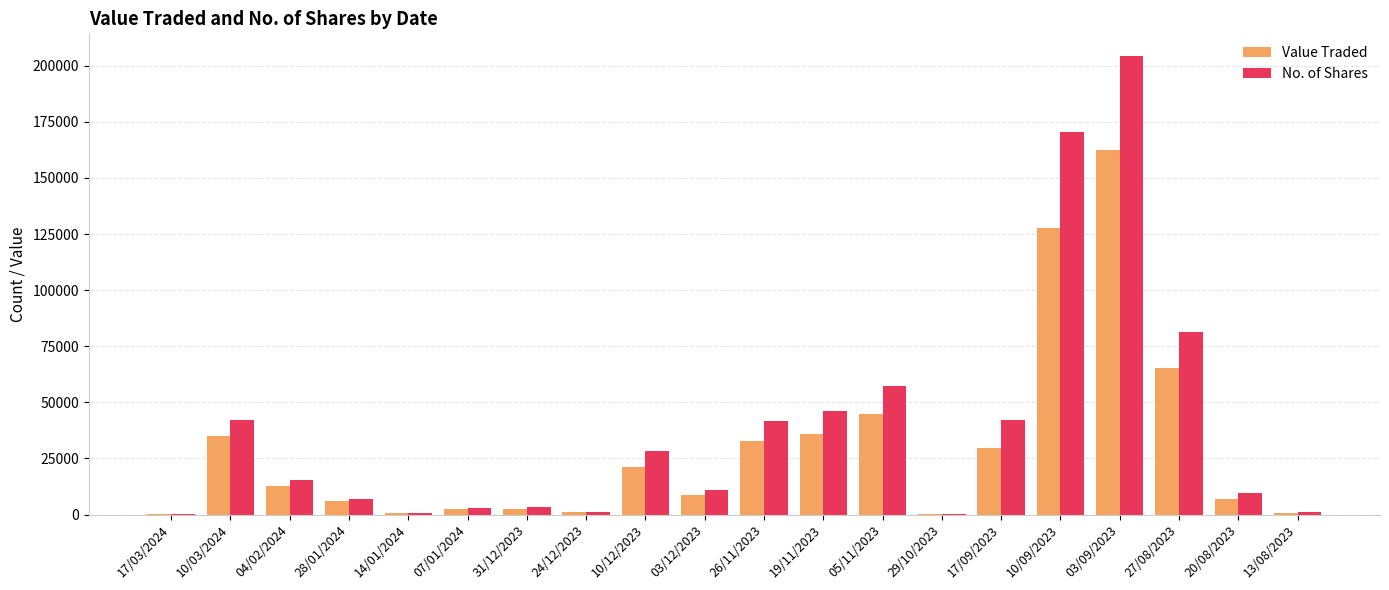

At which label does Value Traded first exceed 12800?

10/03/2024